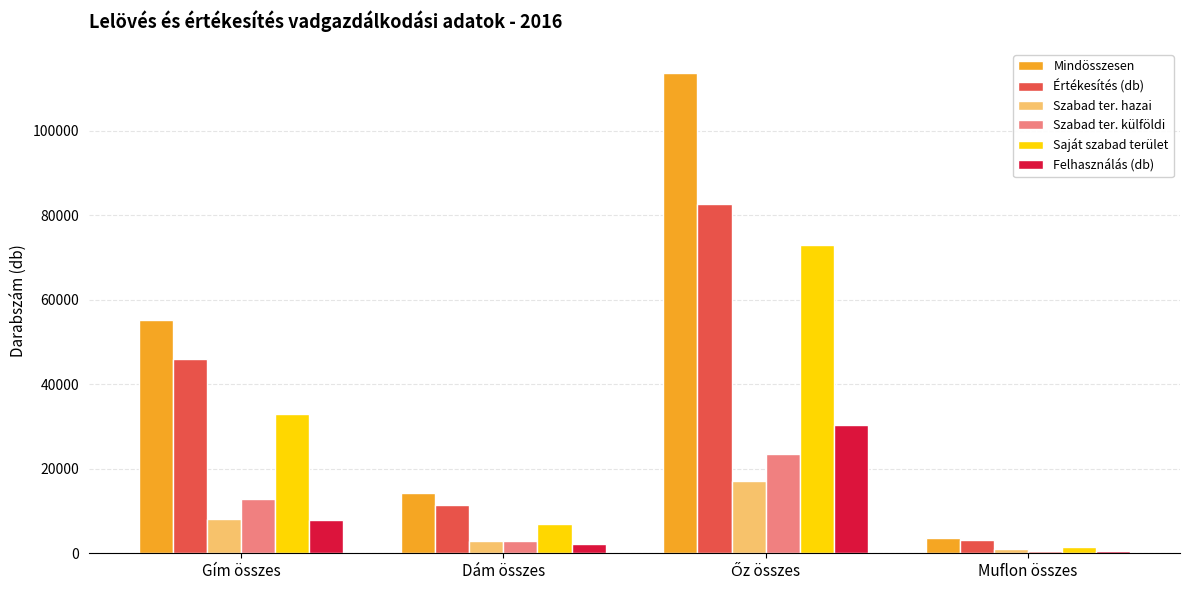

What is the total value across all series at Gím összes?

162804